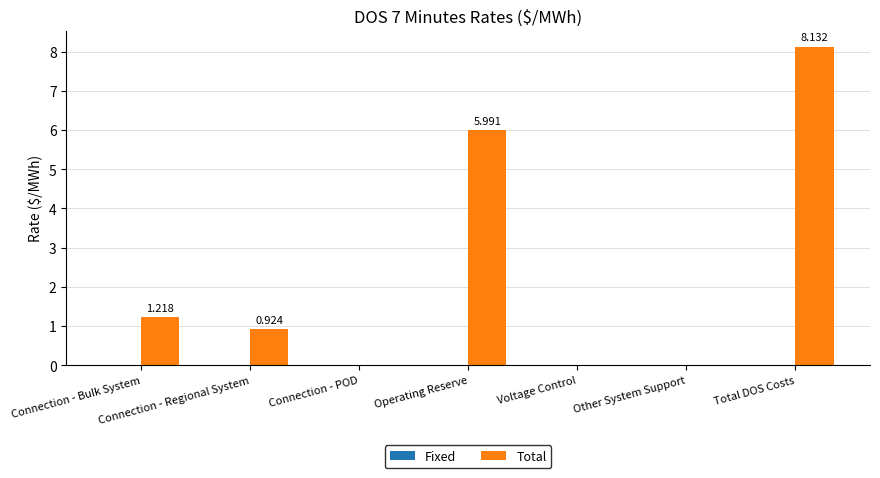

Where is the data nearest to the value 4?

Operating Reserve